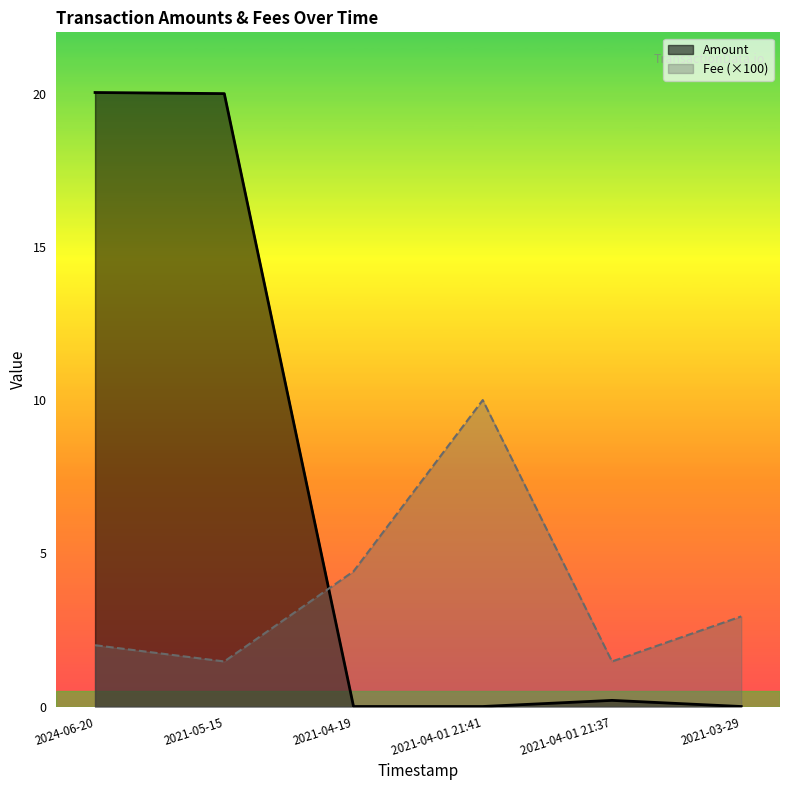

What position from the right is 2021-04-01 21:41?

3